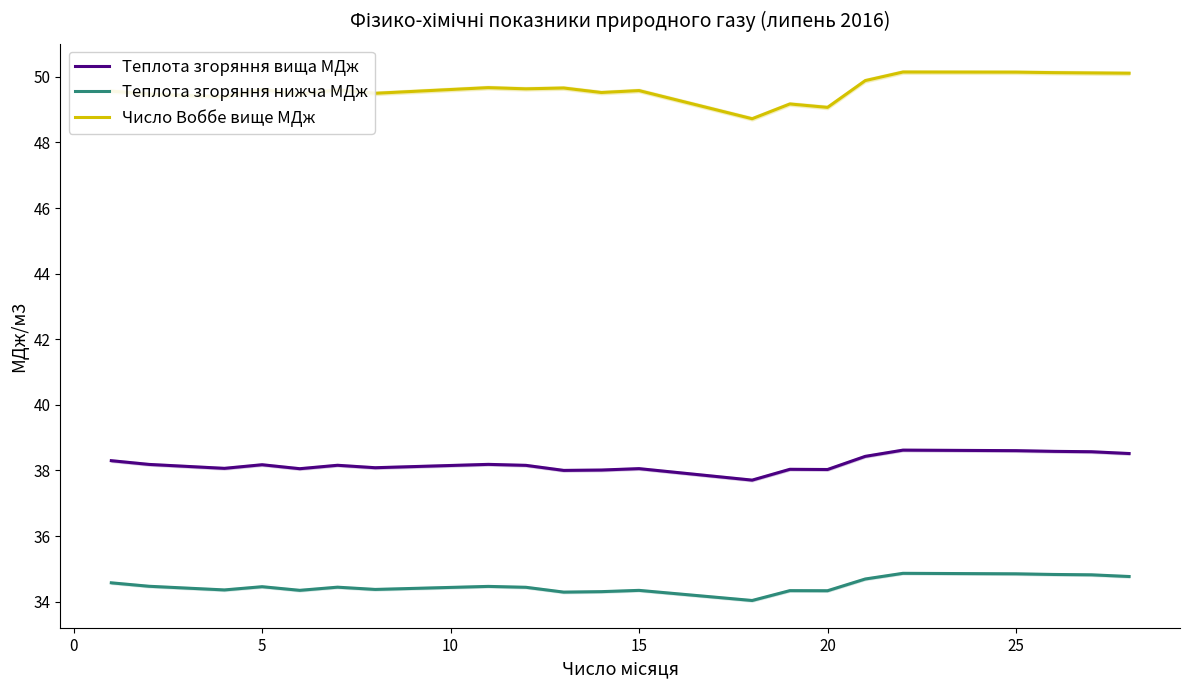

How many lines are shown in the chart?

3